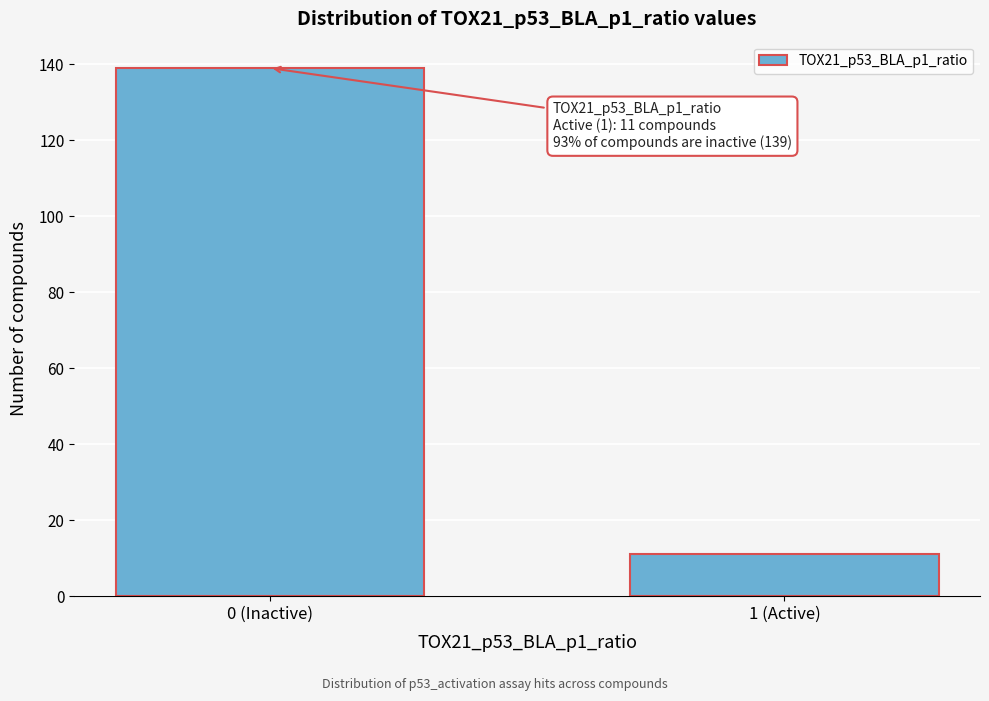

Reading left to right, list all the values displayed in this chart.

0 (Inactive)=139	1 (Active)=11